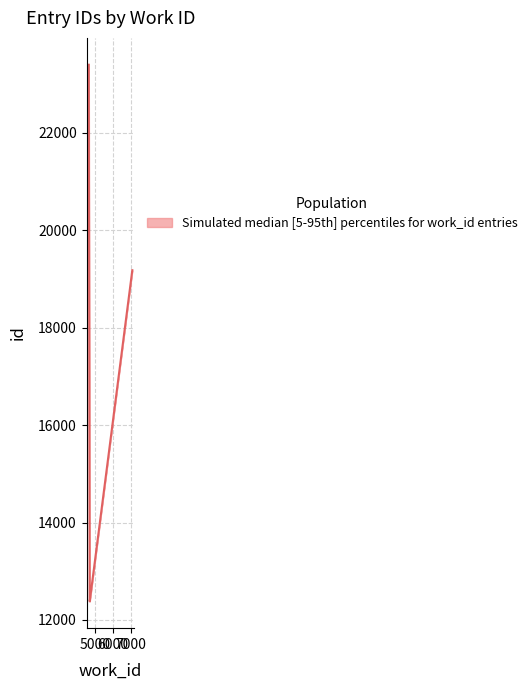

The value of id_upper at 4696 is 12390. True or false?

True